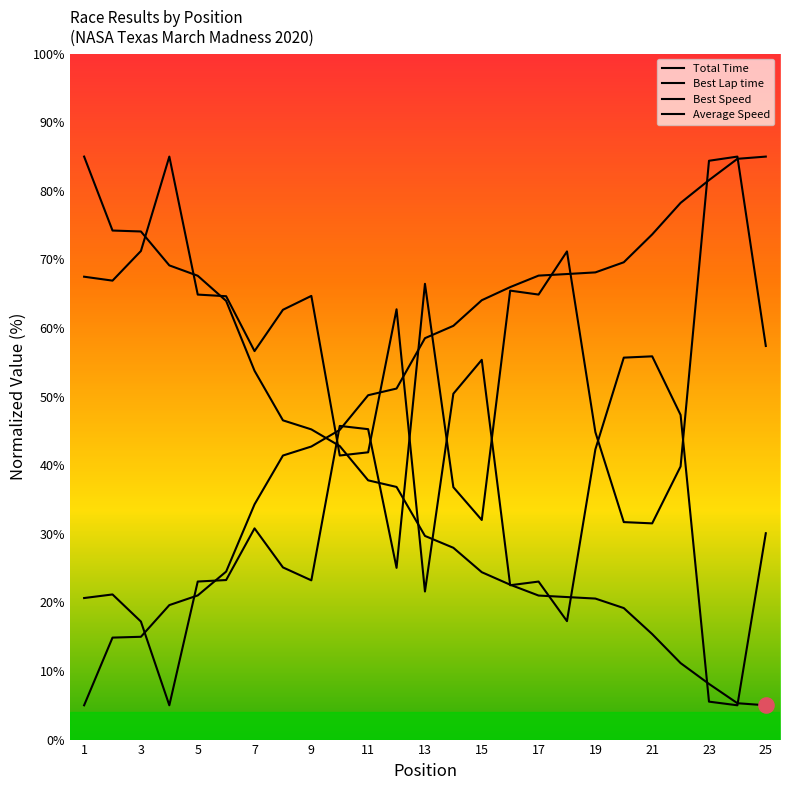

At which category is the sum across all series the highest?

24